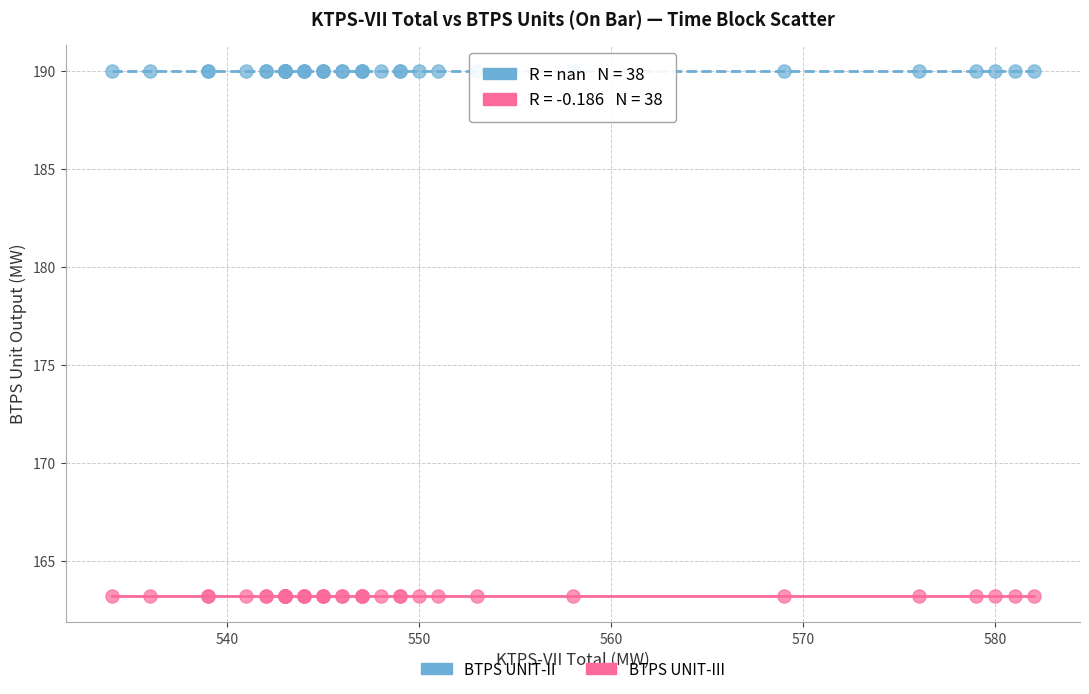

Which series contains the highest Y value?

BTPS UNIT-II